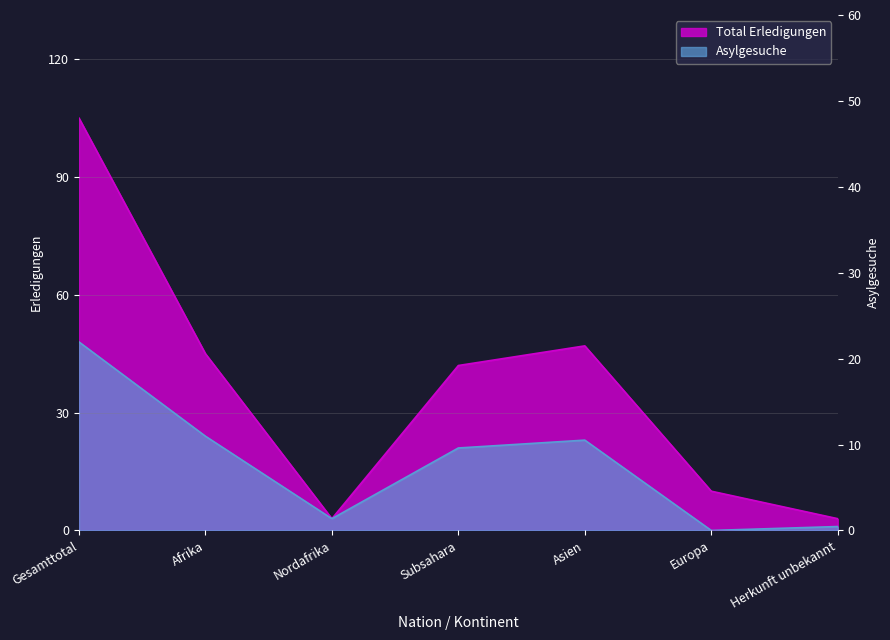

What is the spread (max minus min) of values at Gesamttotal?

57